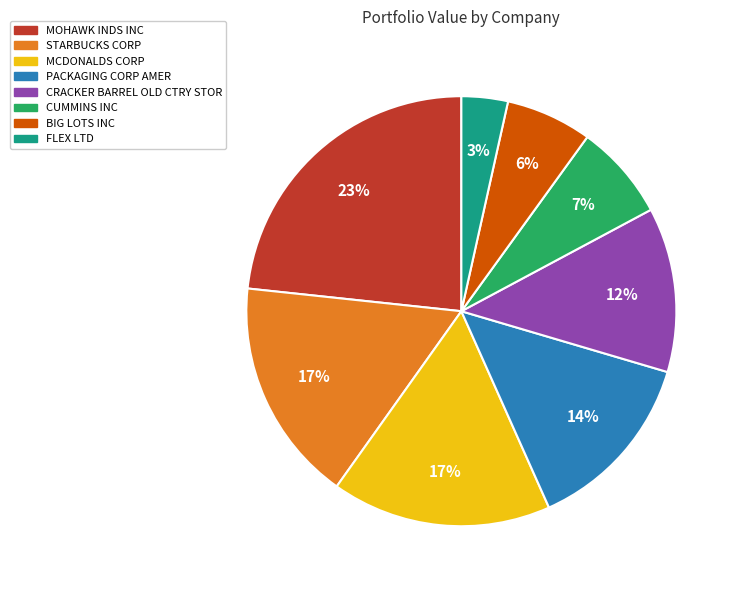

Is the sum of STARBUCKS CORP and FLEX LTD greater than half?

No